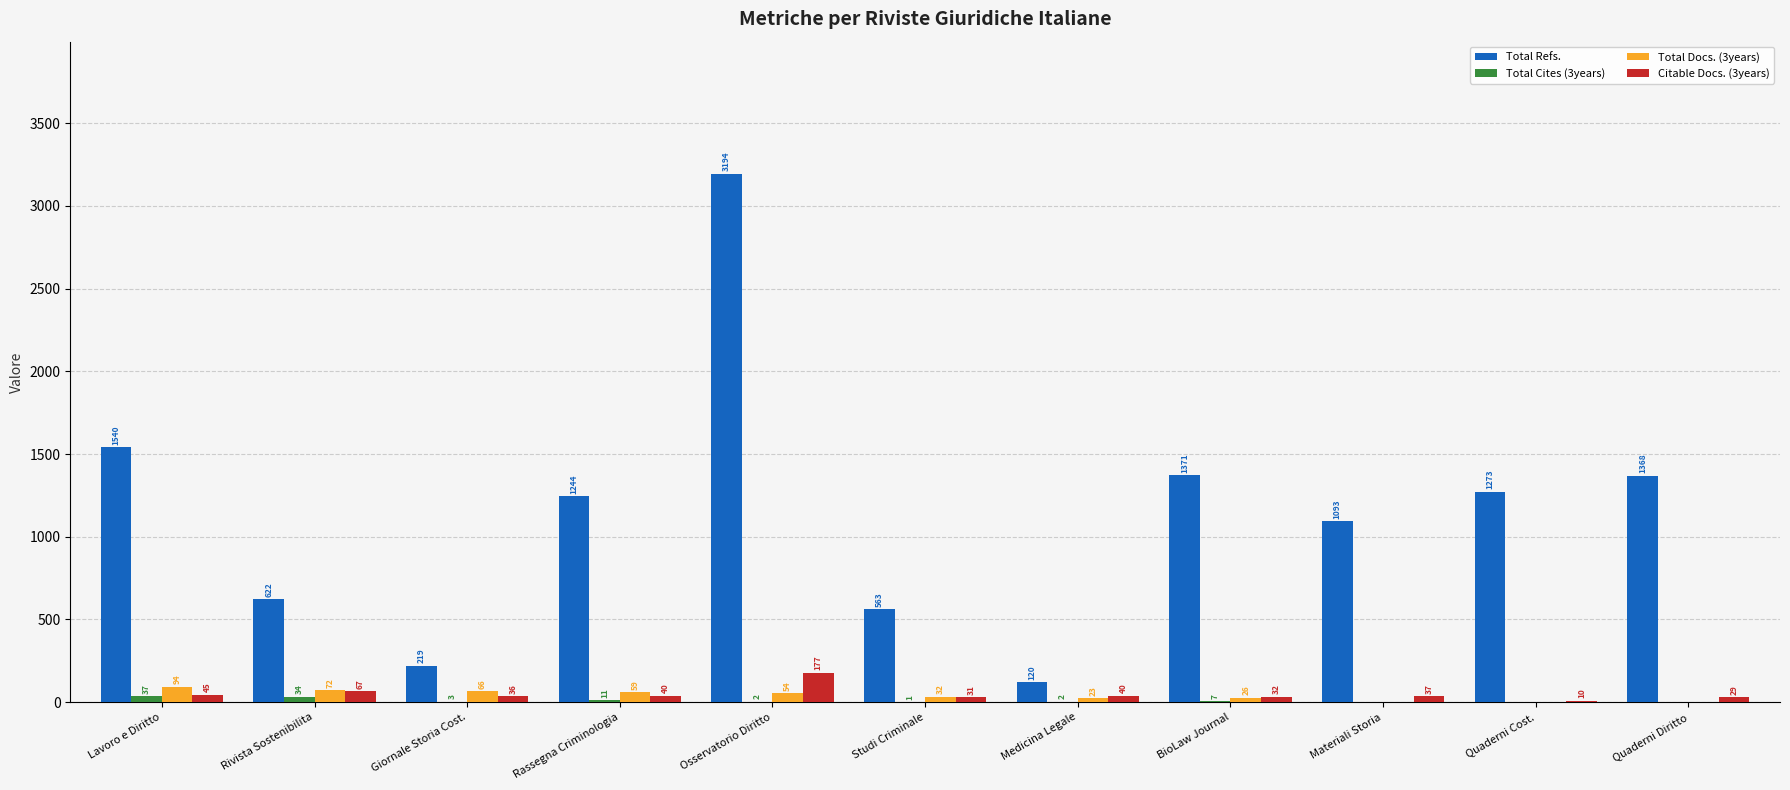

The value of Total Refs. at BioLaw Journal is 622. True or false?

False